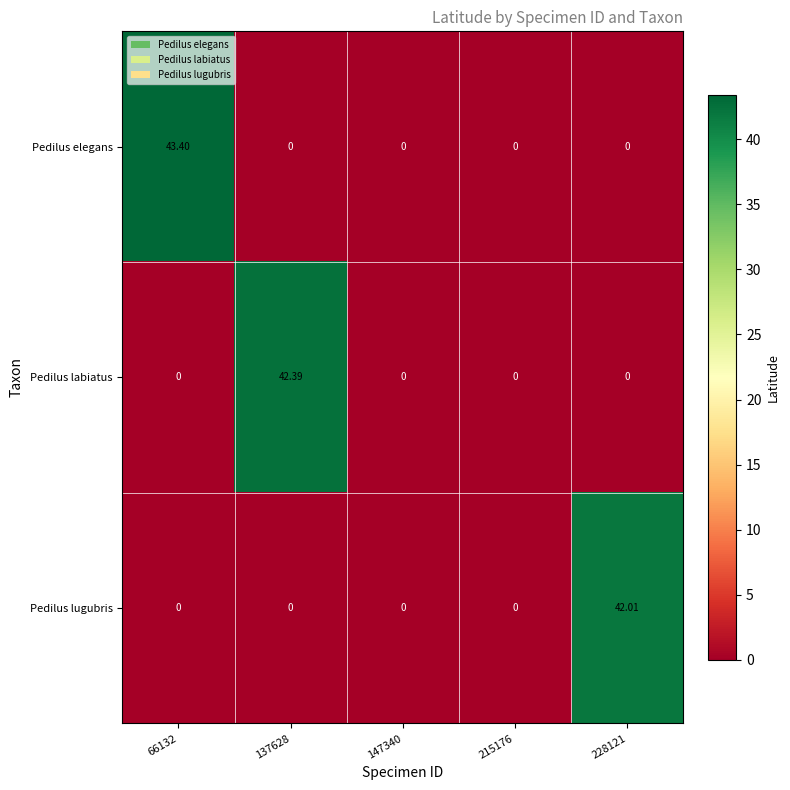

Is the value of Pedilus lugubris at 147340 greater than the value of Pedilus labiatus at 137628?

No